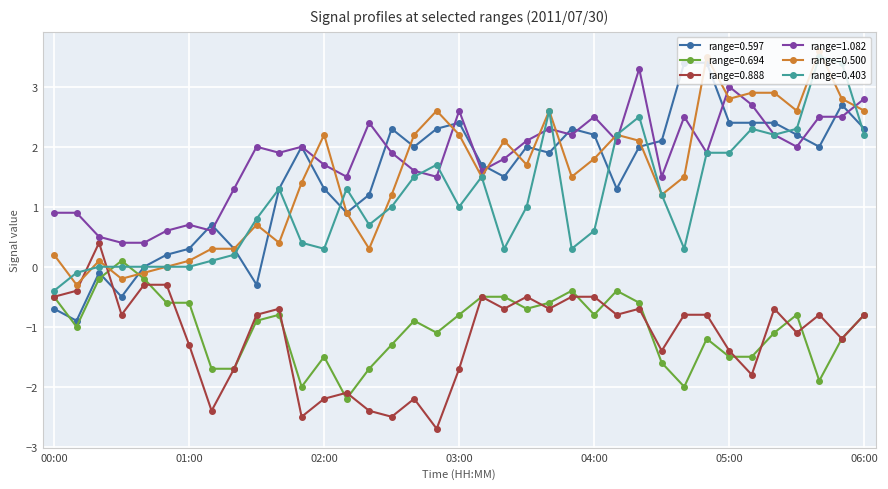

What is the minimum value shown in the chart?

-2.7